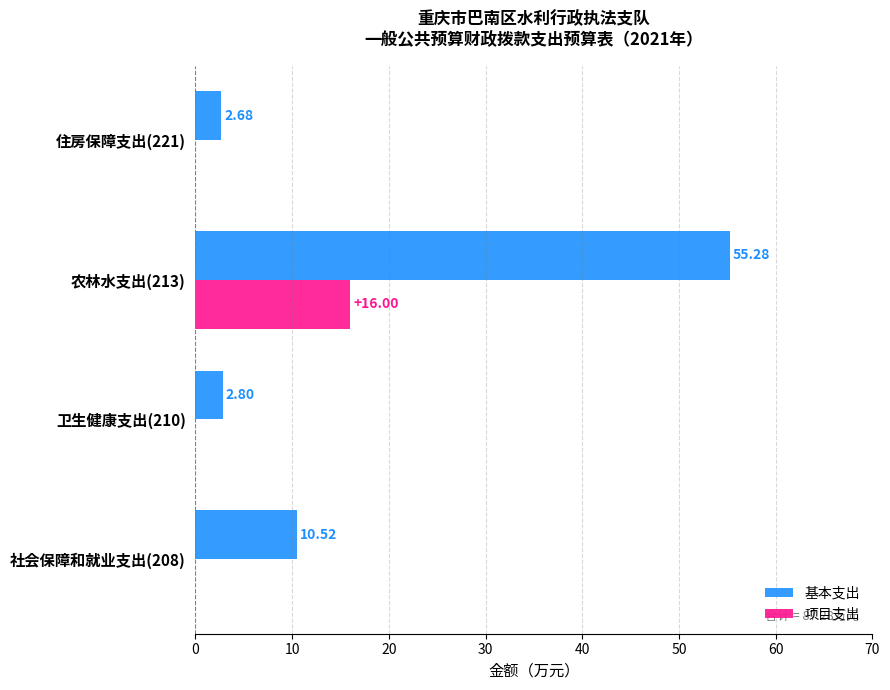

What is the total value across all series at 卫生健康支出(210)?

2.8